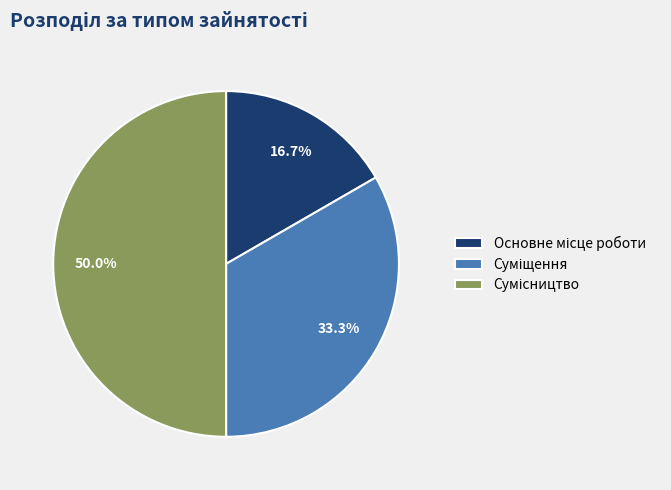

To the nearest percent, what is the difference between the largest and smallest slice percentages?

33%